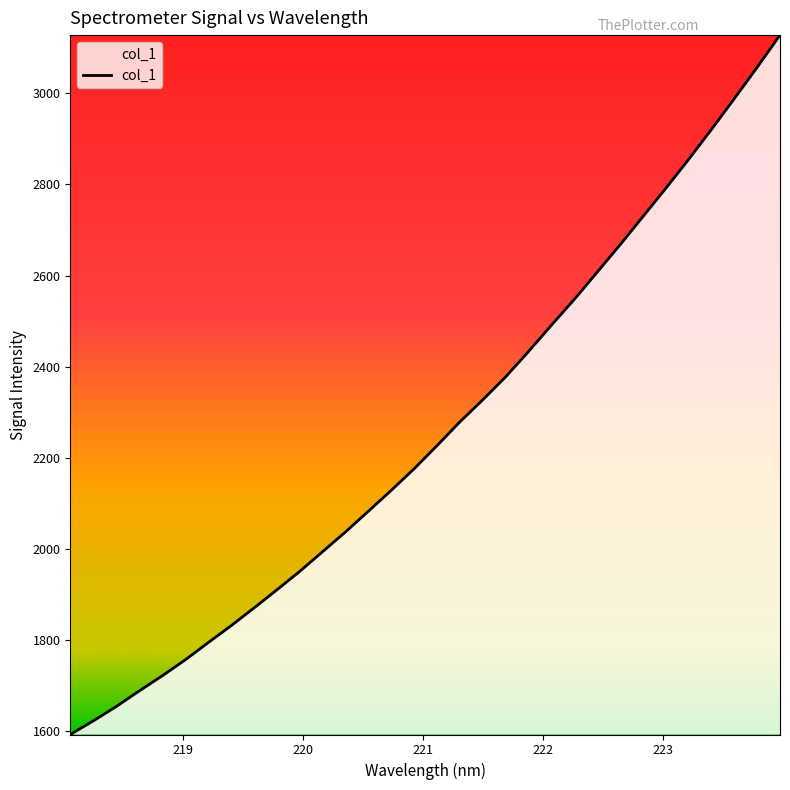

What is the minimum value shown in the chart?

1592.1